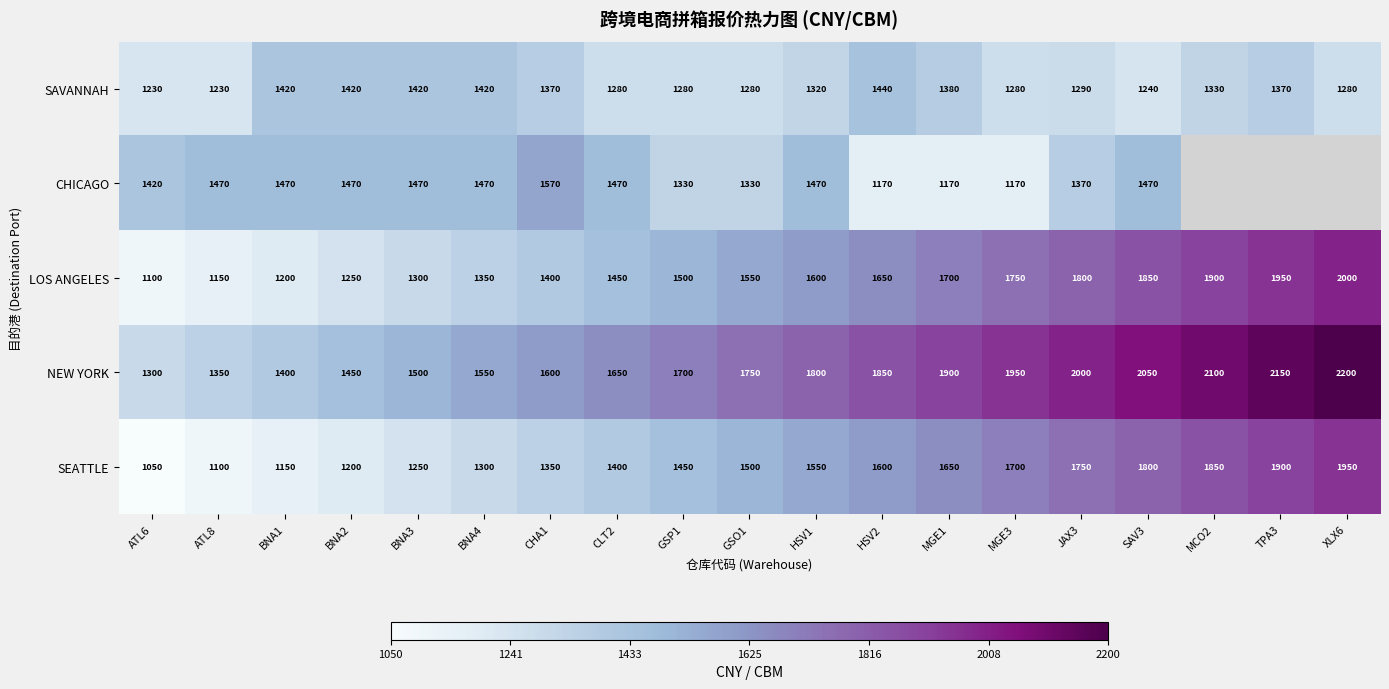

How many categories are shown in the chart?

19